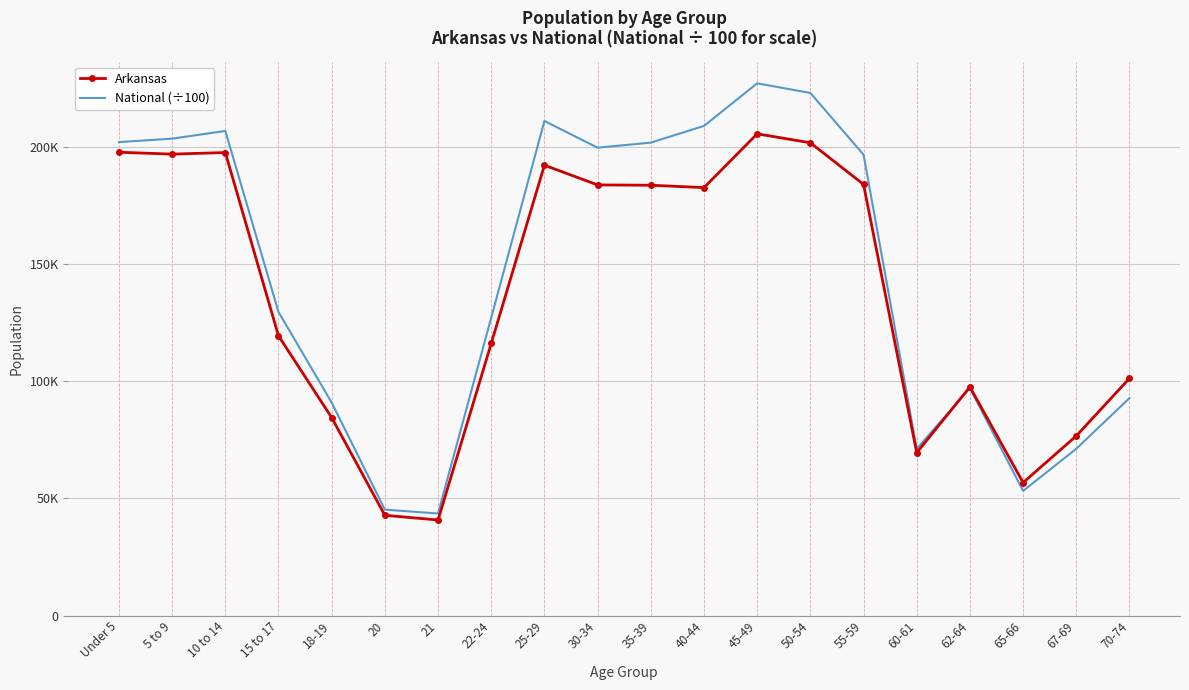

What are all the series names shown in the legend?

Arkansas, National (÷100)